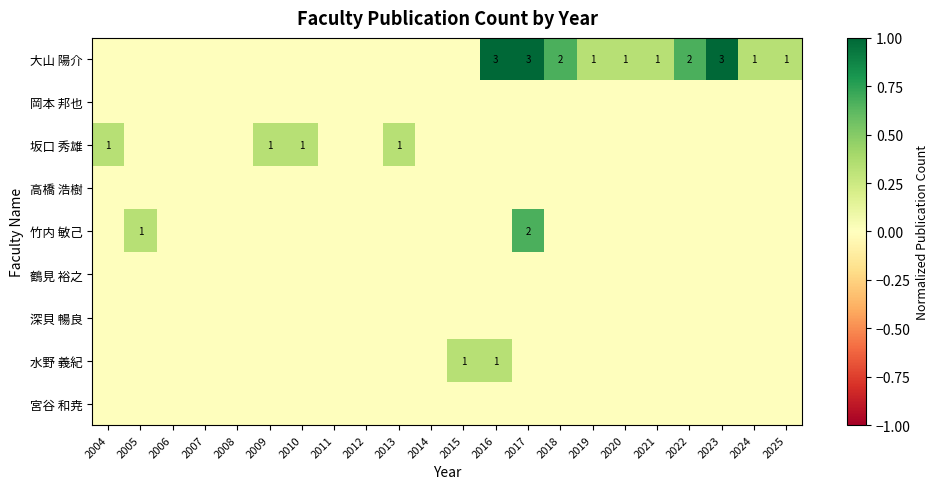

The 大山 陽介 series shows 0.5 at 2021. True or false?

False